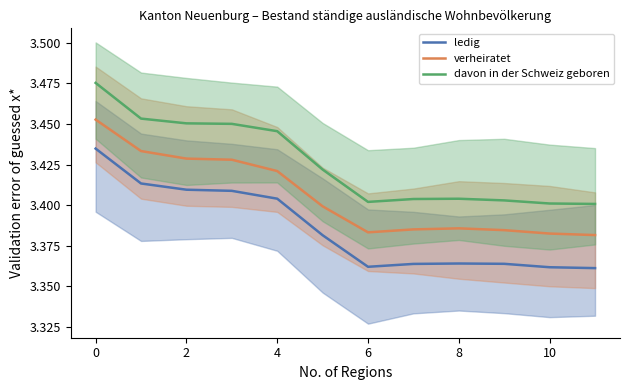

The verheiratet series shows 2.2 at 7. True or false?

False